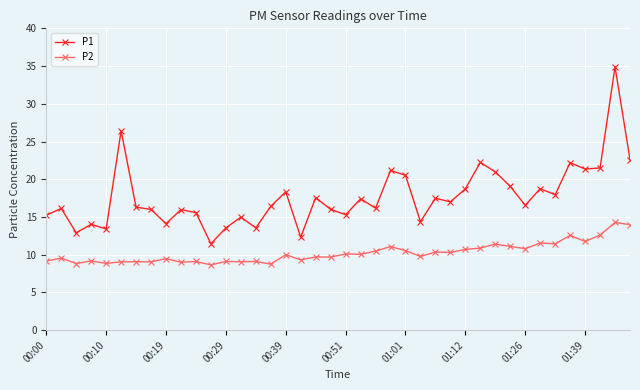

What is the difference between the maximum and minimum values in the P2 series?

5.6